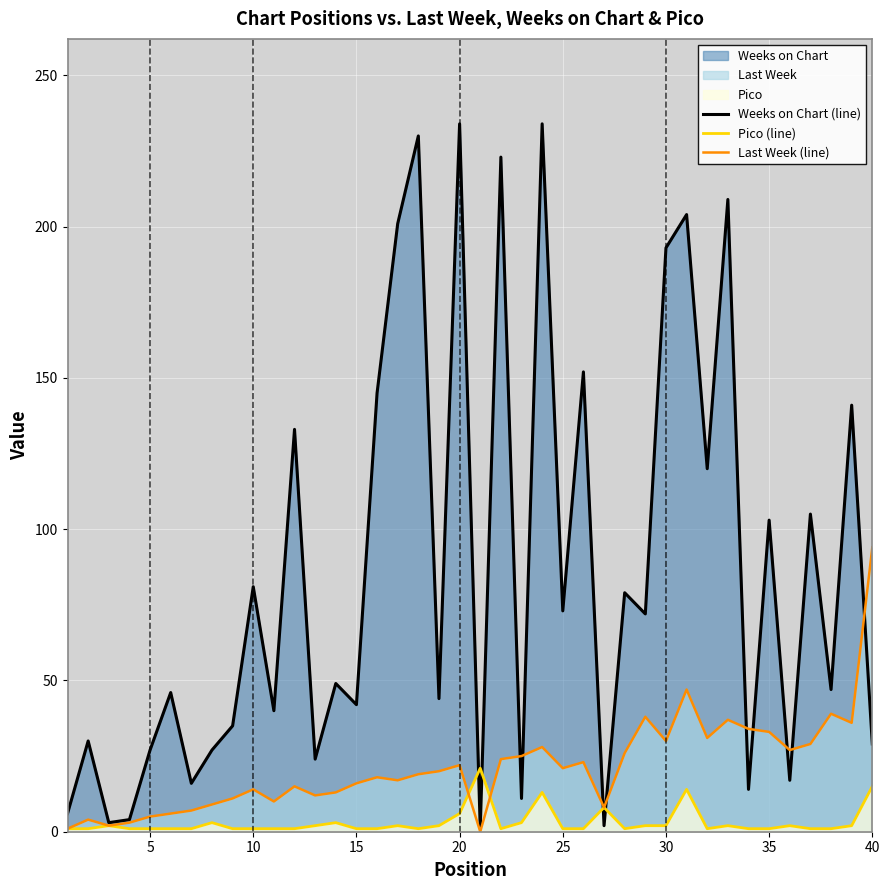

What is the difference between the maximum and minimum values in the Weeks on Chart (line) series?

233